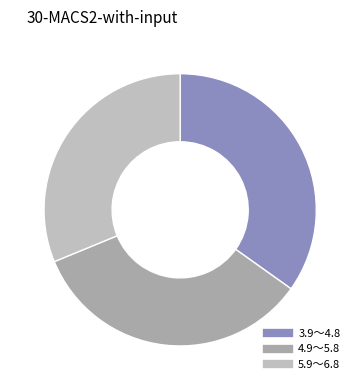

What percentage is NOT represented by 3.9～4.8?

65.2%